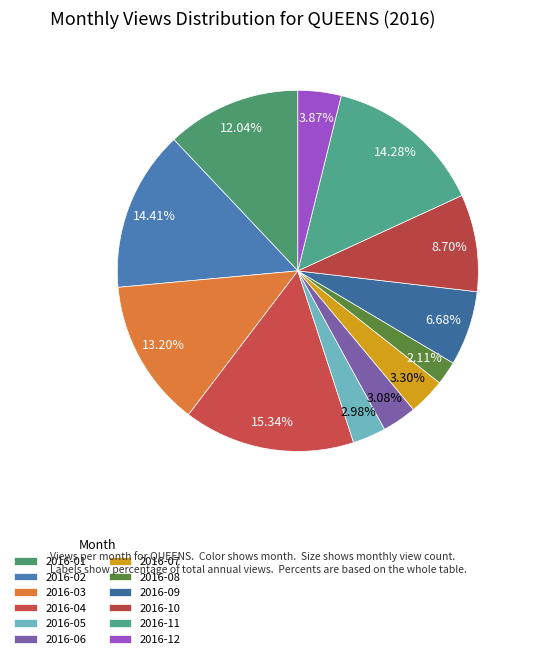

What percentage is the 2016-11 slice, to the nearest percent?

14%